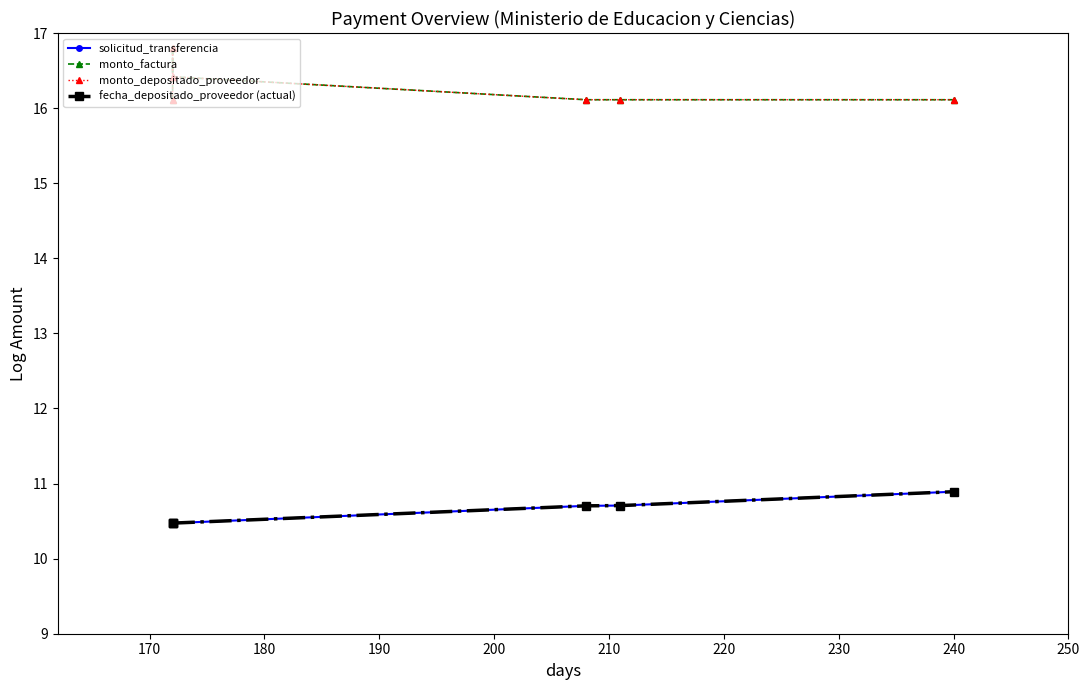

Which series changed the most between 170 and 190?

monto_factura